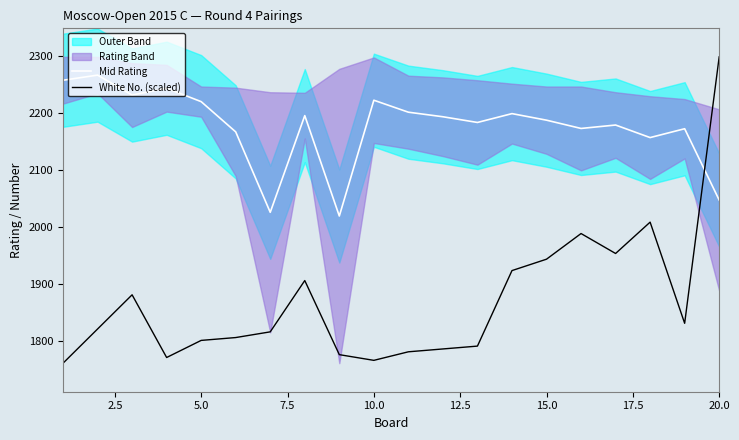

How many times do White No. (scaled) and Mid Rating cross each other?

1